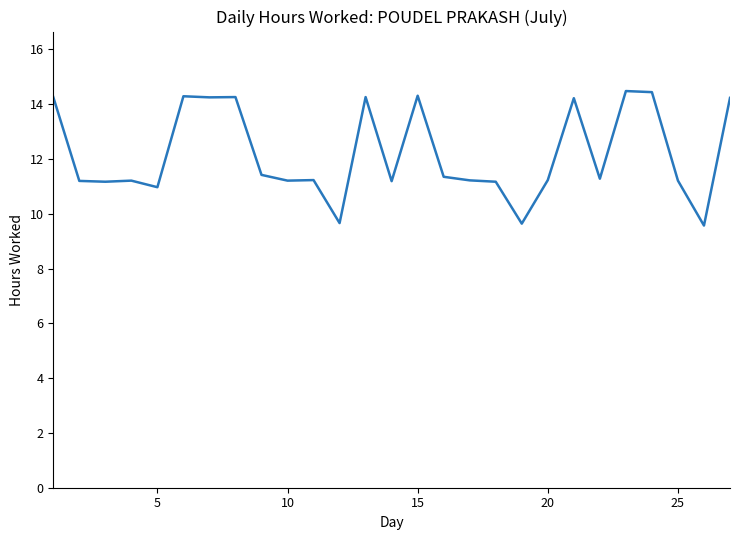

What is the greatest value displayed?

14.5